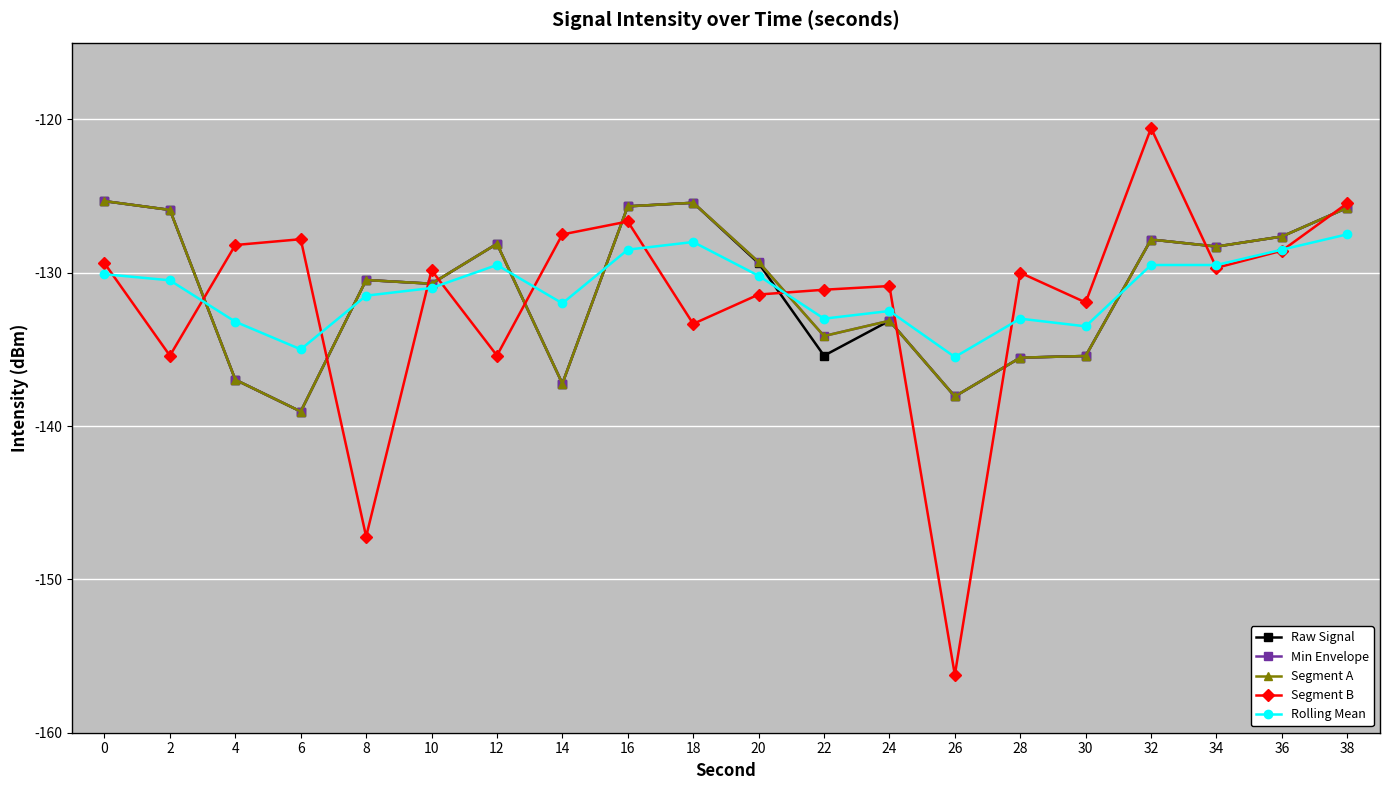

Reading right to left, what are all the values shown in this chart?

Raw Signal: -125.8	-127.6	-128.3	-127.8	-135.4	-135.5	-138.1	-133.1	-135.4	-129.4	-125.4	-125.7	-137.2	-128.1	-130.7	-130.5	-139.1	-137.0	-125.9	-125.3
Min Envelope: -125.8	-127.6	-128.3	-127.8	-135.4	-135.5	-138.1	-133.1	-134.1	-129.3	-125.4	-125.7	-137.2	-128.1	-130.7	-130.5	-139.1	-137.0	-125.9	-125.3
Segment A: -125.8	-127.6	-128.3	-127.8	-135.4	-135.5	-138.1	-133.1	-134.1	-129.3	-125.4	-125.7	-137.2	-128.1	-130.7	-130.5	-139.1	-137.0	-125.9	-125.3
Segment B: -125.5	-128.6	-129.7	-120.6	-131.9	-130.0	-156.2	-130.9	-131.1	-131.4	-133.3	-126.7	-127.5	-135.4	-129.8	-147.2	-127.8	-128.2	-135.4	-129.4
Rolling Mean: -127.5	-128.5	-129.5	-129.5	-133.5	-133.0	-135.5	-132.5	-133.0	-130.2	-128.0	-128.5	-132.0	-129.5	-131.0	-131.5	-135.0	-133.2	-130.5	-130.1